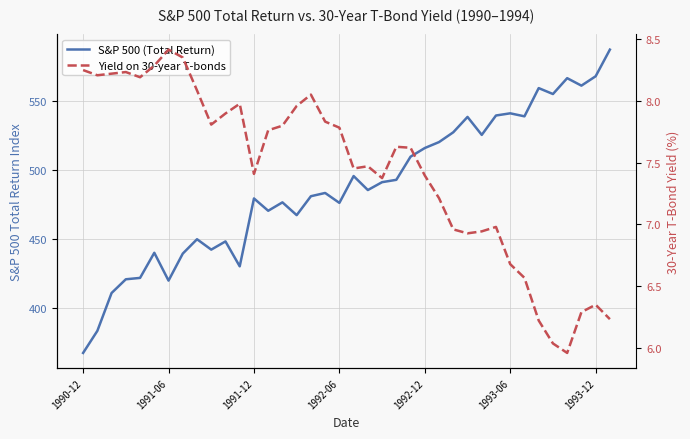

Which series changed the most between 12 and 21?

S&P 500 (Total Return)